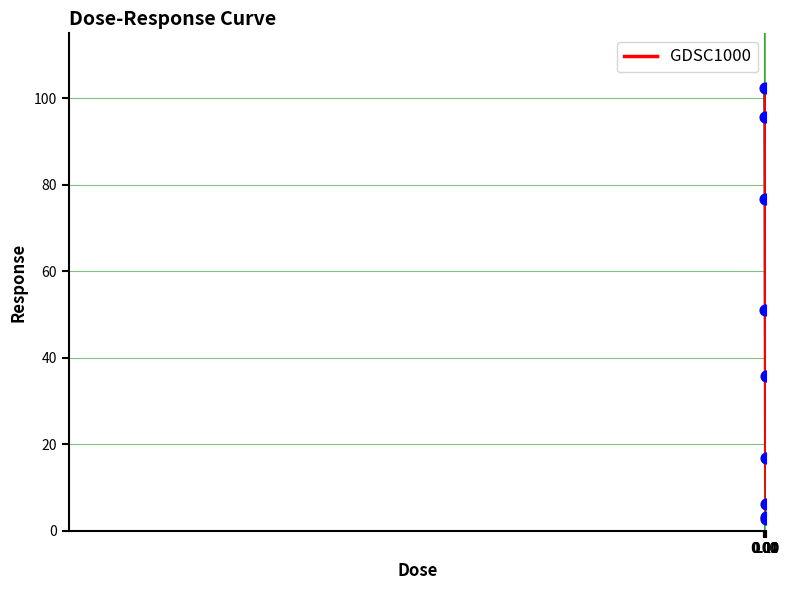

What is the difference between the maximum and minimum values?

99.8